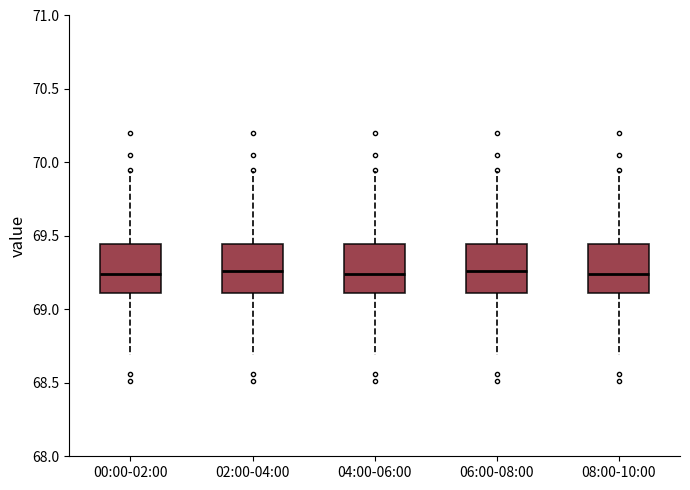

Reading left to right, transcribe this box plot: for each box, give where its median line is, the range the box spans, and where its two whiskers end, as read against the y-axis. The values are not printed on the chart, so give them approximately, as read against the axis.

00:00-02:00: median 69.25, box 69.10 to 69.45, whiskers 68.70 to 69.95
02:00-04:00: median 69.25, box 69.10 to 69.45, whiskers 68.70 to 69.95
04:00-06:00: median 69.25, box 69.10 to 69.45, whiskers 68.70 to 69.95
06:00-08:00: median 69.25, box 69.10 to 69.45, whiskers 68.70 to 69.95
08:00-10:00: median 69.25, box 69.10 to 69.45, whiskers 68.70 to 69.95